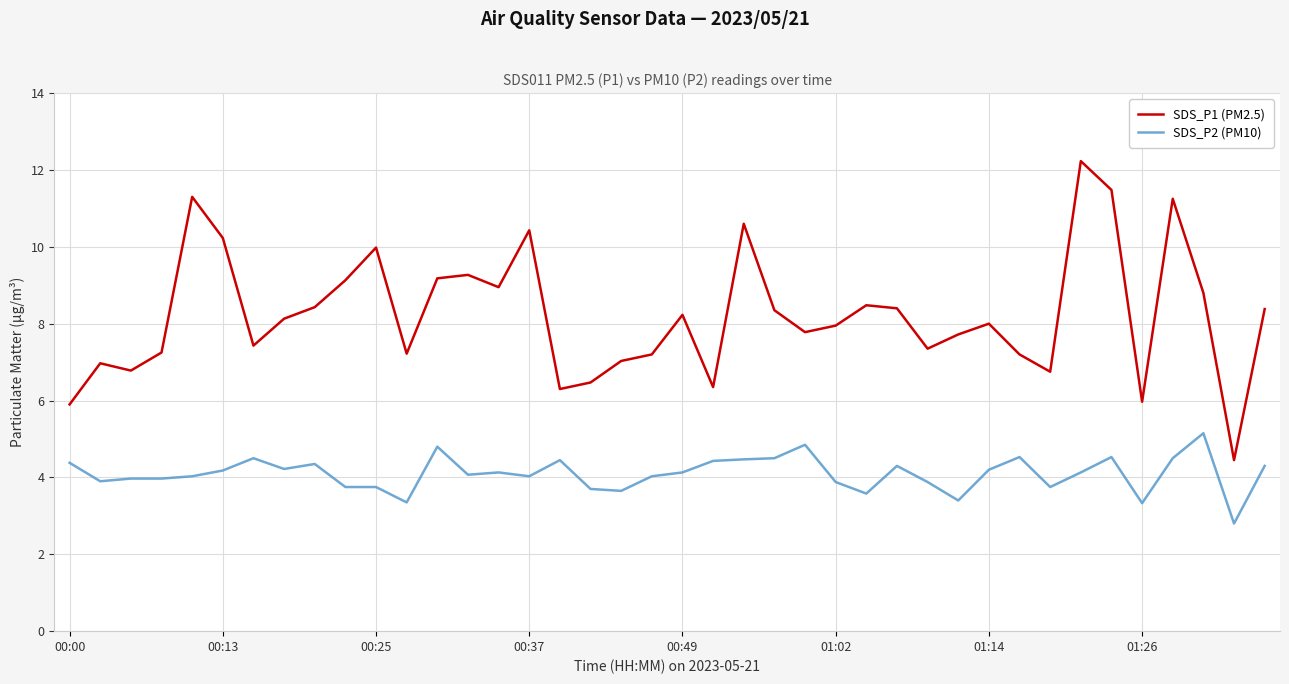

In SDS_P1 (PM2.5), how many points are higher than both neighbors (excluding endpoints)?

11